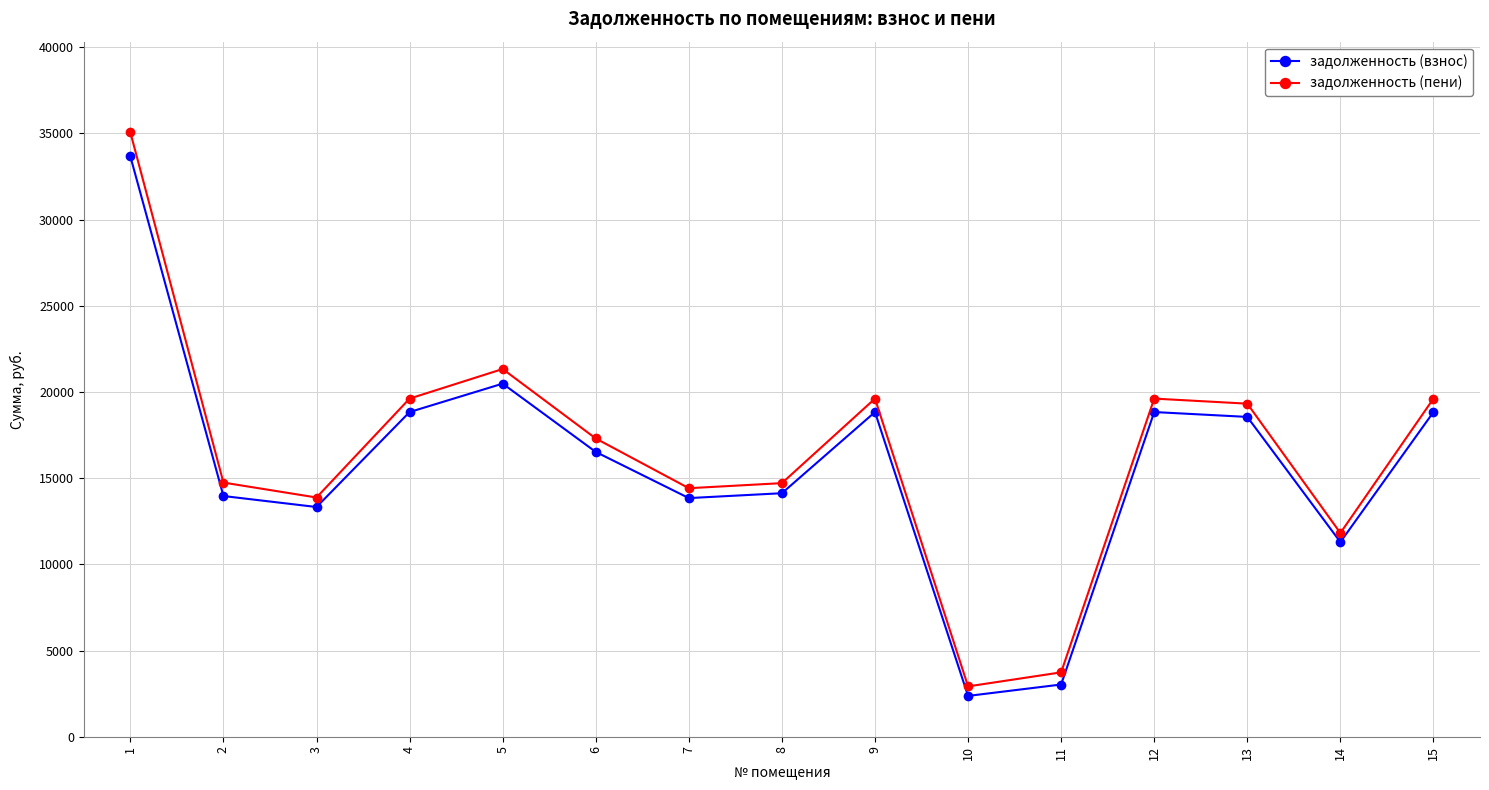

What is the value of the задолженность (взнос) point at the 13th from the left?

18552.7